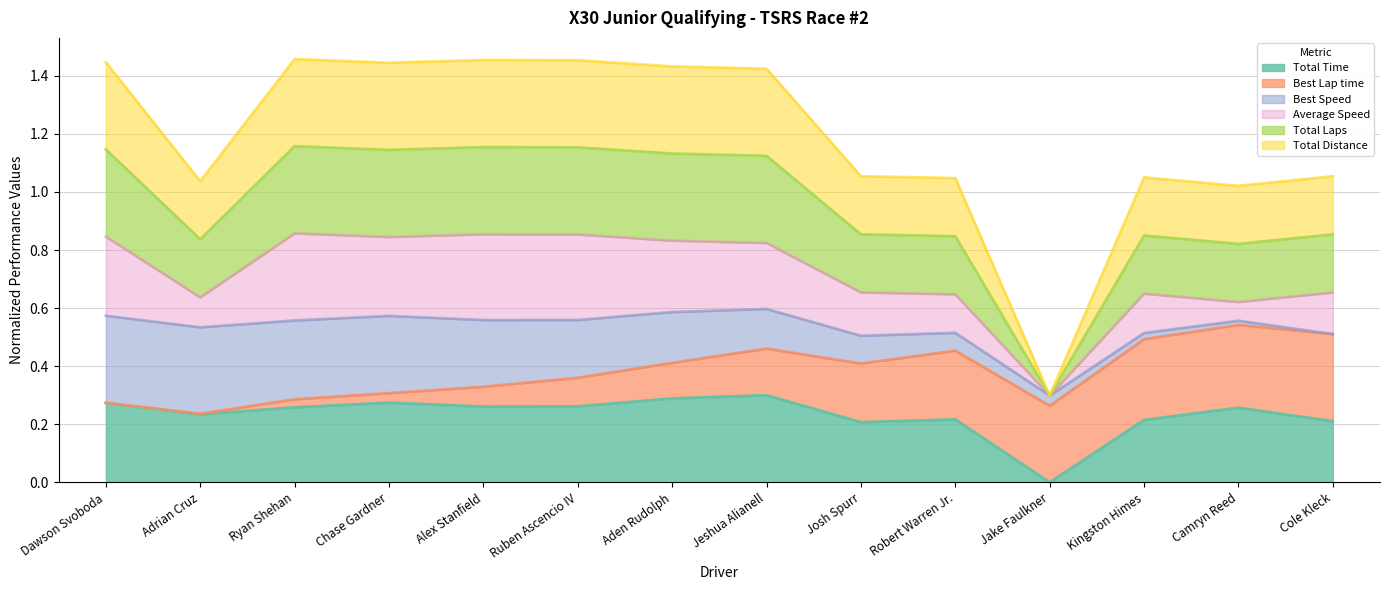

What position from the left is Dawson Svoboda?

1